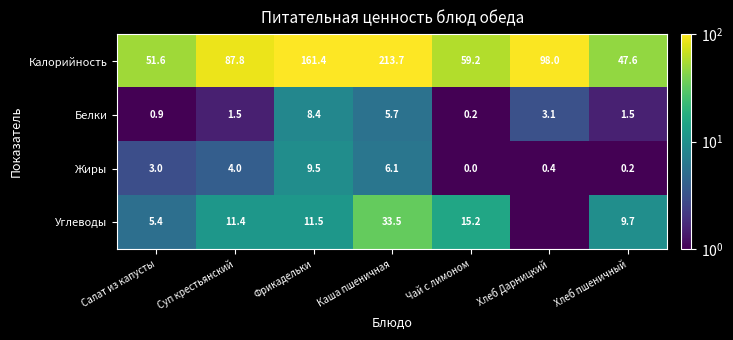

Is the value of Белки at Чай с лимоном greater than the value of Калорийность at Каша пшеничная?

No